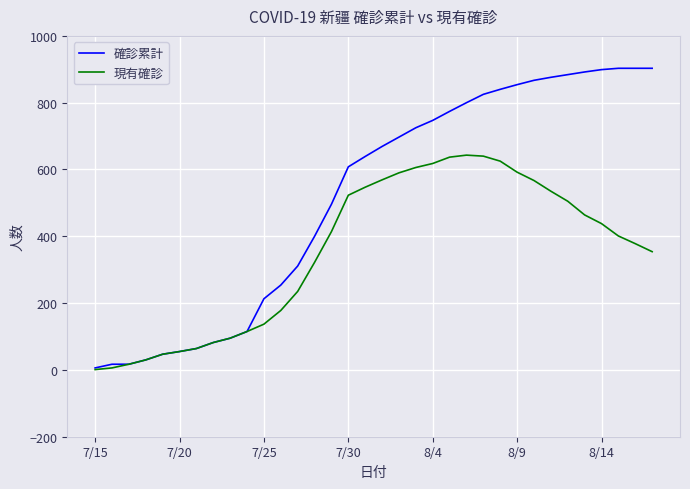

Which series has the widest spread of values?

確診累計